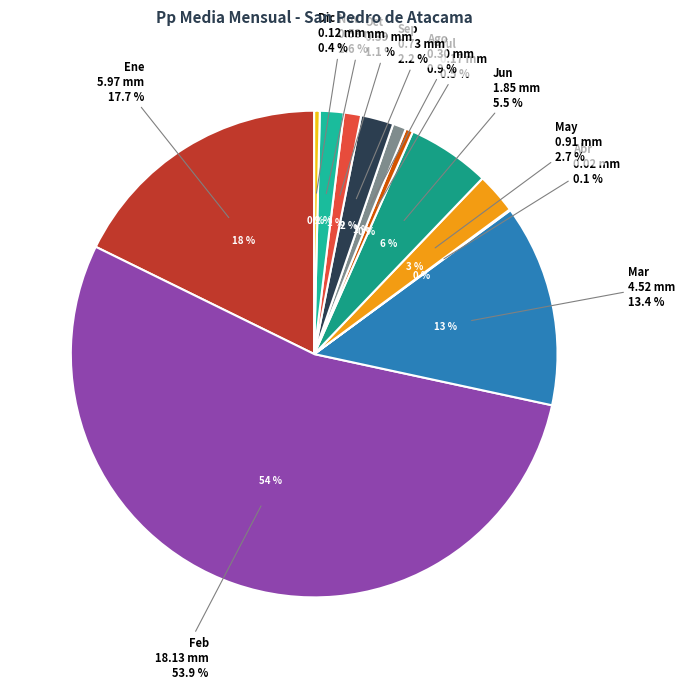

Which category has the biggest portion of the pie?

Feb